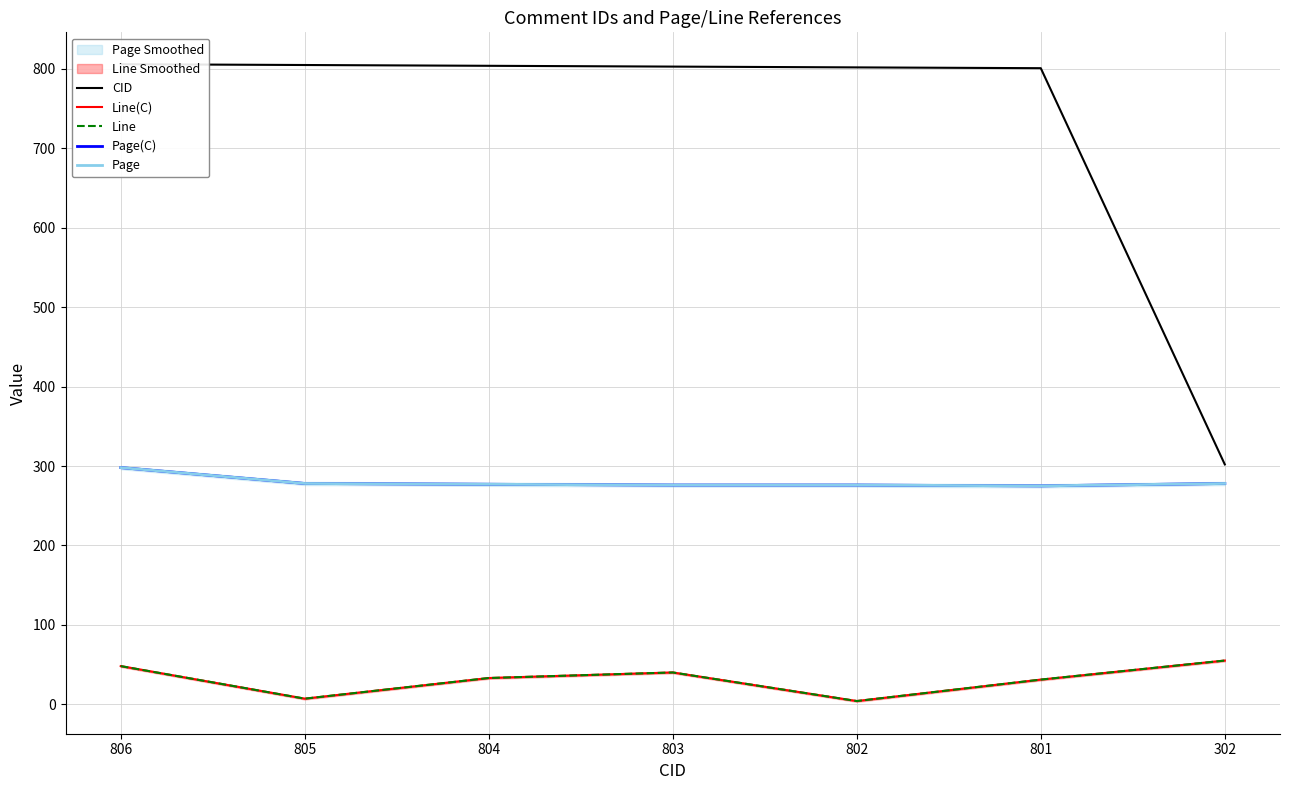

At which category is the sum across all series the highest?

806